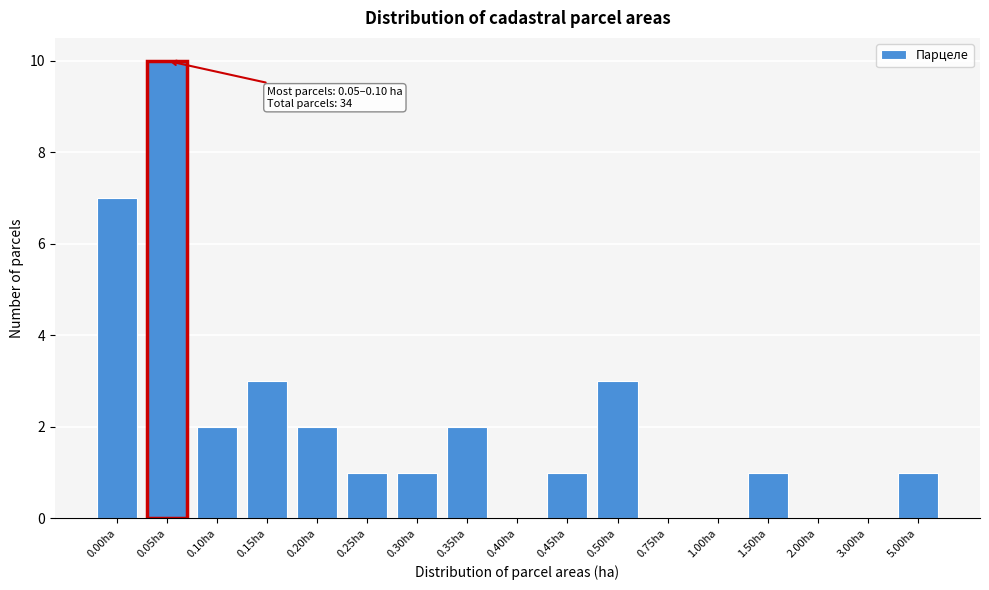

Reading left to right, extract all data points from this chart.

0.00ha=7	0.05ha=10	0.10ha=2	0.15ha=3	0.20ha=2	0.25ha=1	0.30ha=1	0.35ha=2	0.40ha=0	0.45ha=1	0.50ha=3	0.75ha=0	1.00ha=0	1.50ha=1	2.00ha=0	3.00ha=0	5.00ha=1